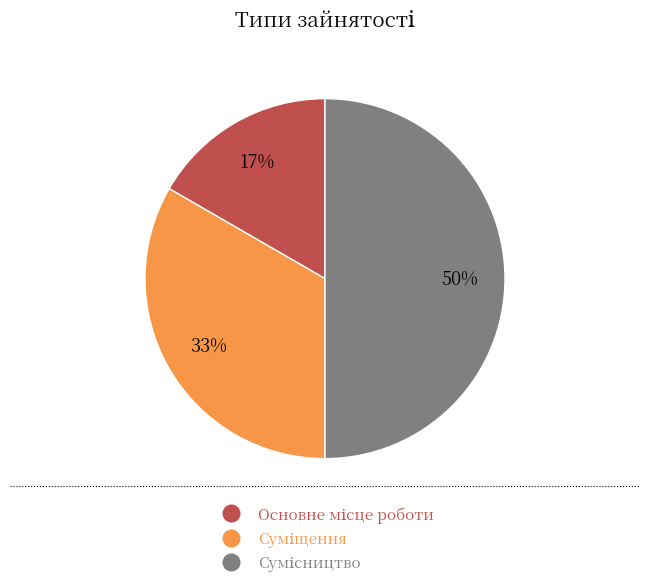

To the nearest percent, what is the difference between the largest and smallest slice percentages?

33%